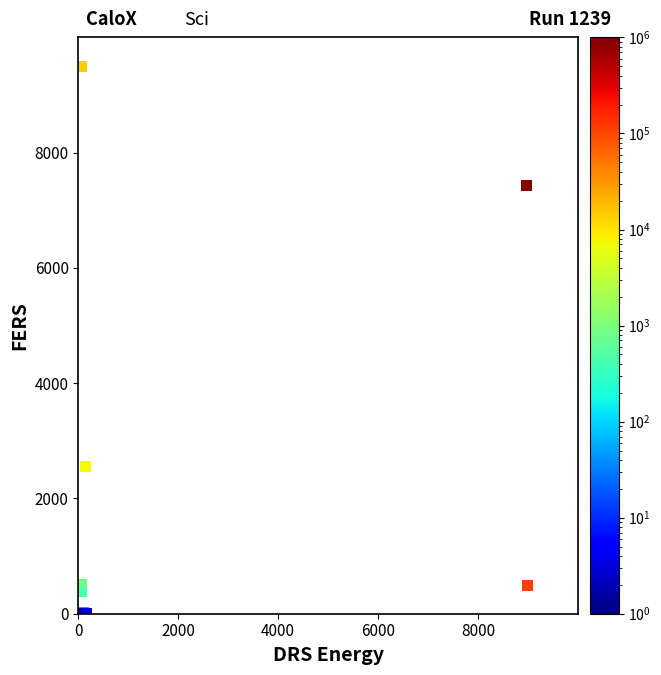

What Y value in the scatter plot is closest to 4750?

2554.9